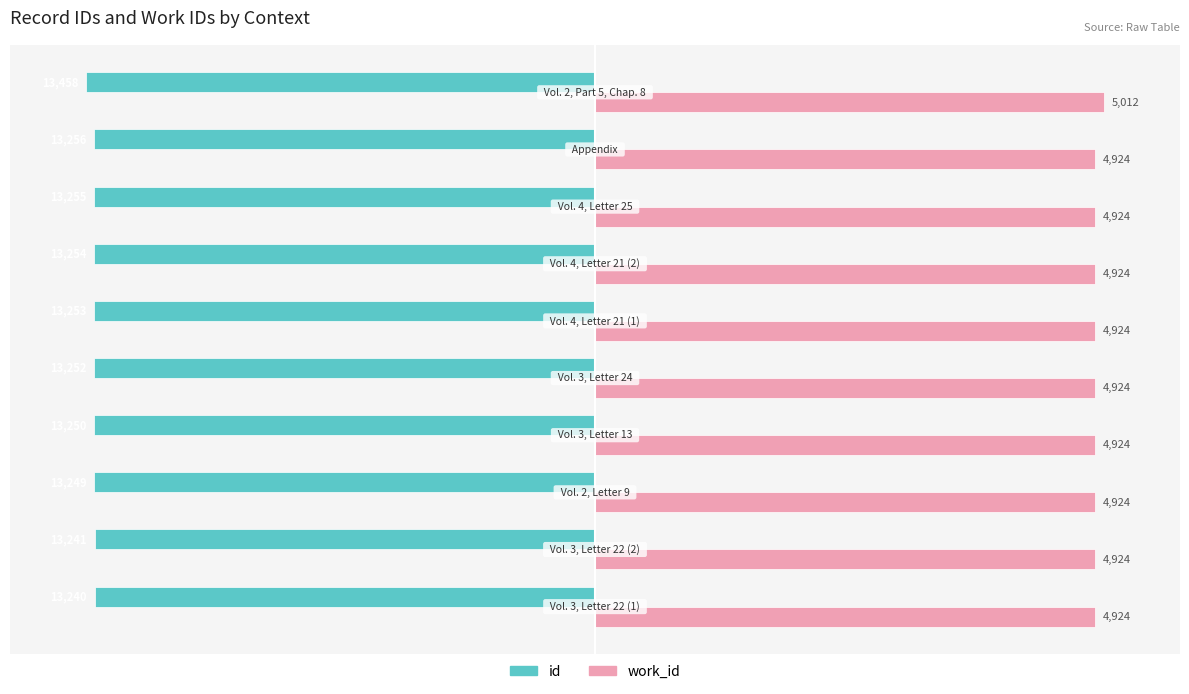

What are all the series names shown in the legend?

id, work_id